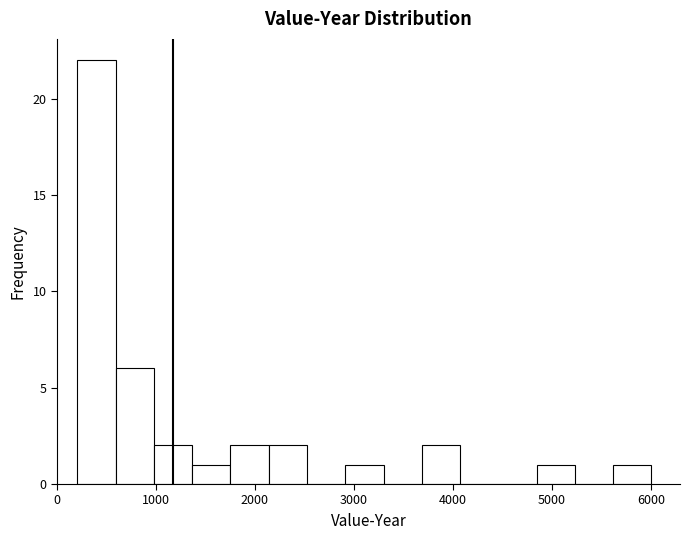

Around what value on the x-axis is the tallest bar? Give the approximate position of its centre, as read against the axis.

400